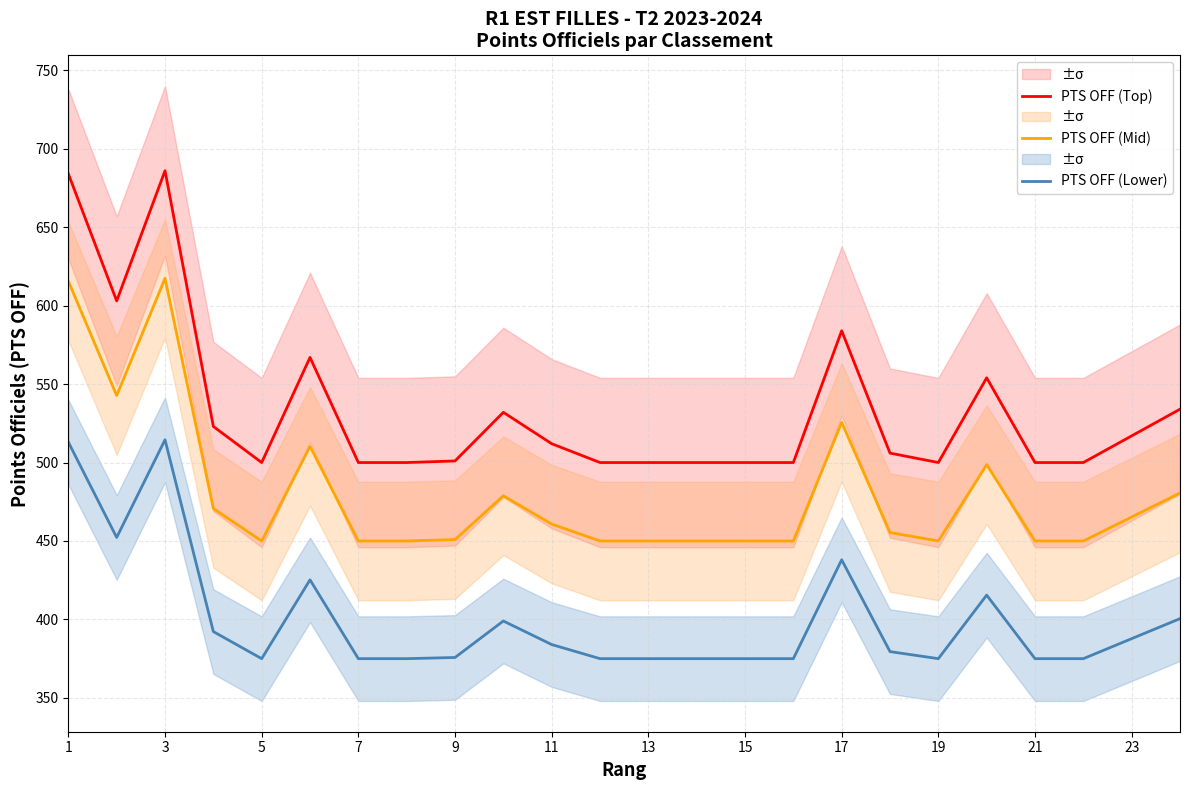

The PTS OFF (Lower) series shows 170.8 at 1. True or false?

False